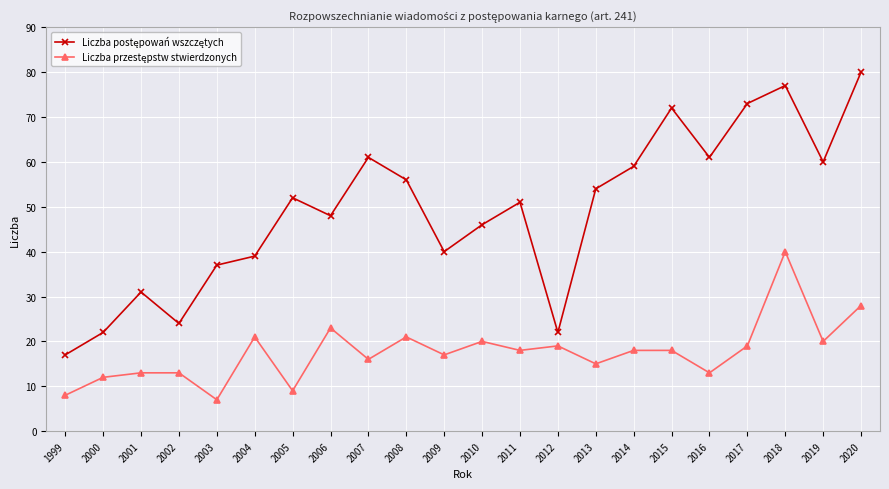

What is the maximum value shown in the chart?

80